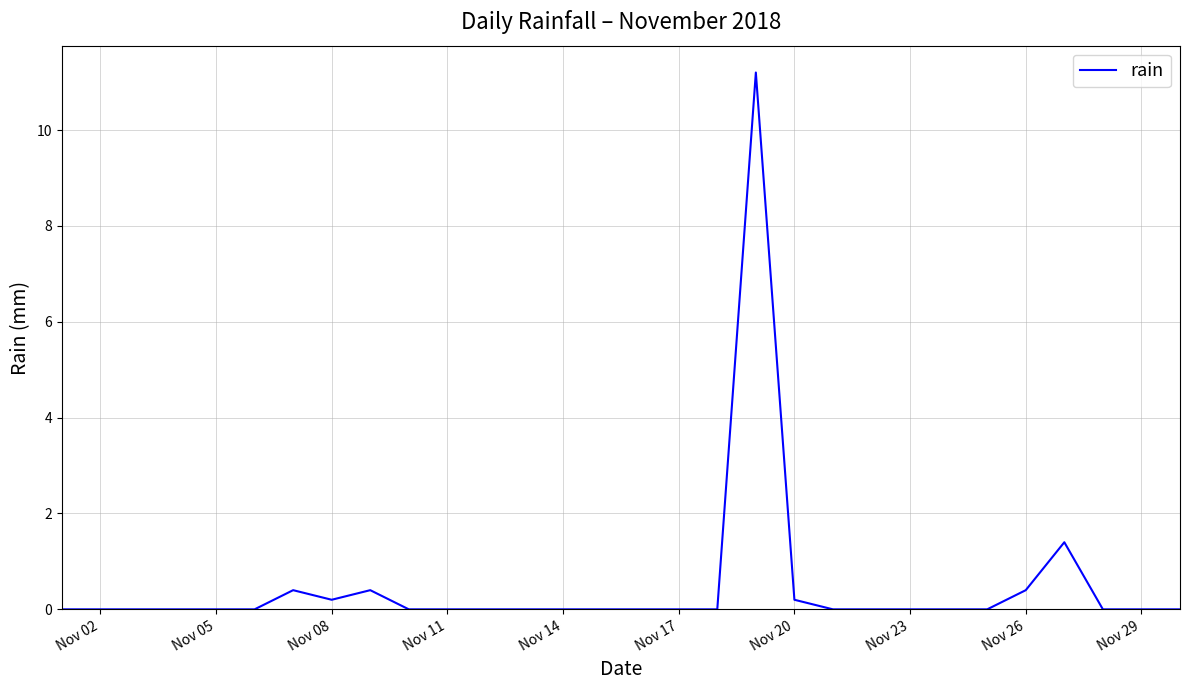

What is the average value?

0.5